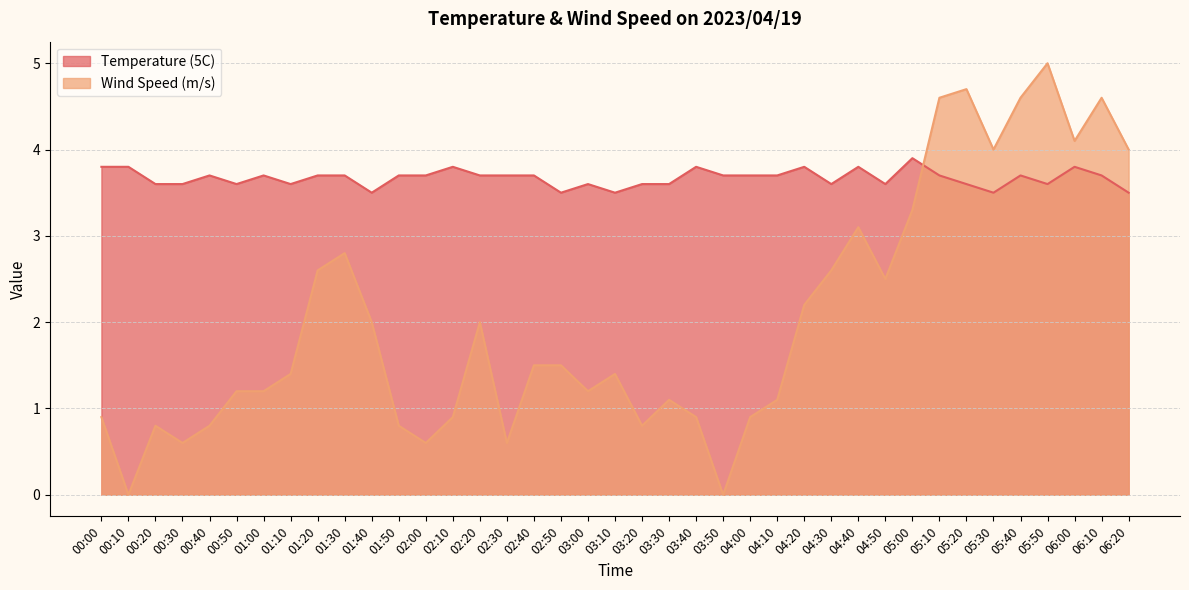

Between 04:10 and 06:00, which series saw the biggest shift?

Wind Speed (m/s)